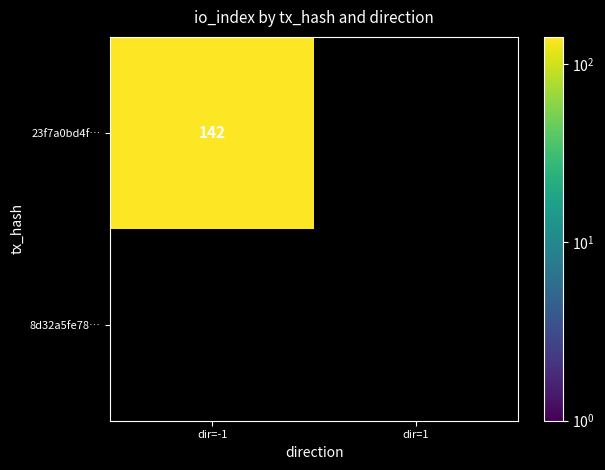

True or false: 23f7a0bd4fbe930deda90232f69317354d0476d has a value of 197 at -1.

False